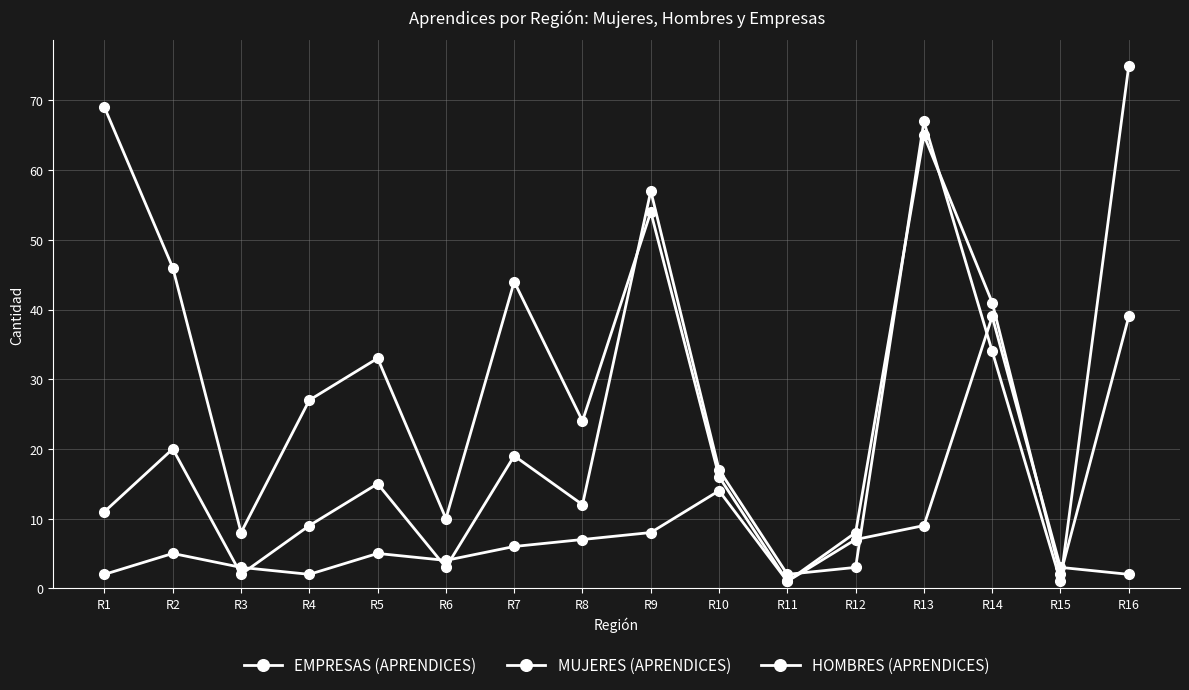

Where is HOMBRES (APRENDICES) nearest to the value 35?

R5